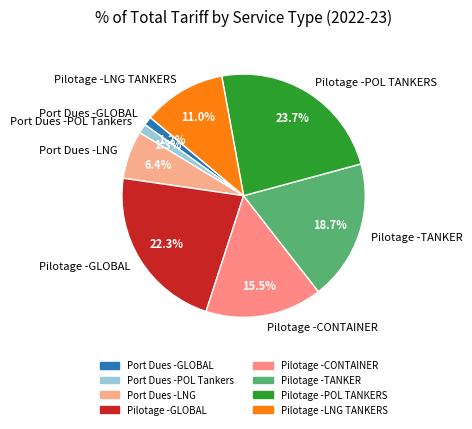

Which category has the biggest portion of the pie?

Pilotage -POL TANKERS